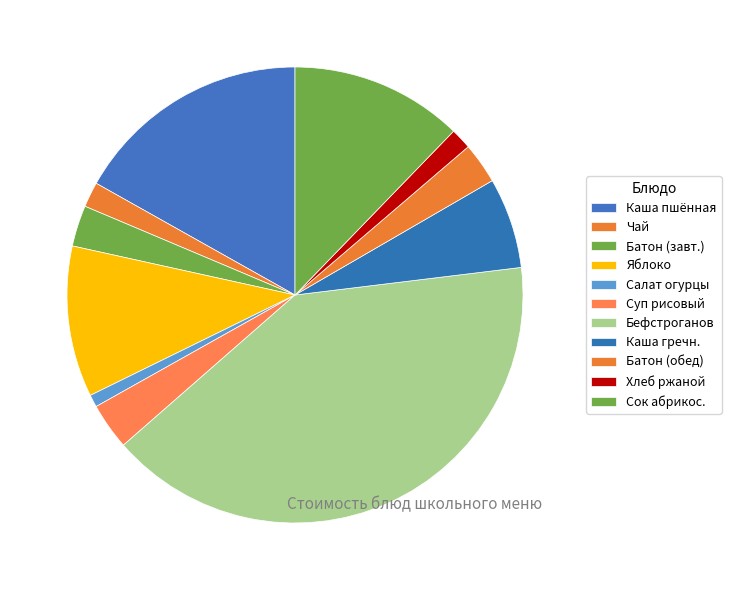

How many segments does this pie chart have?

11